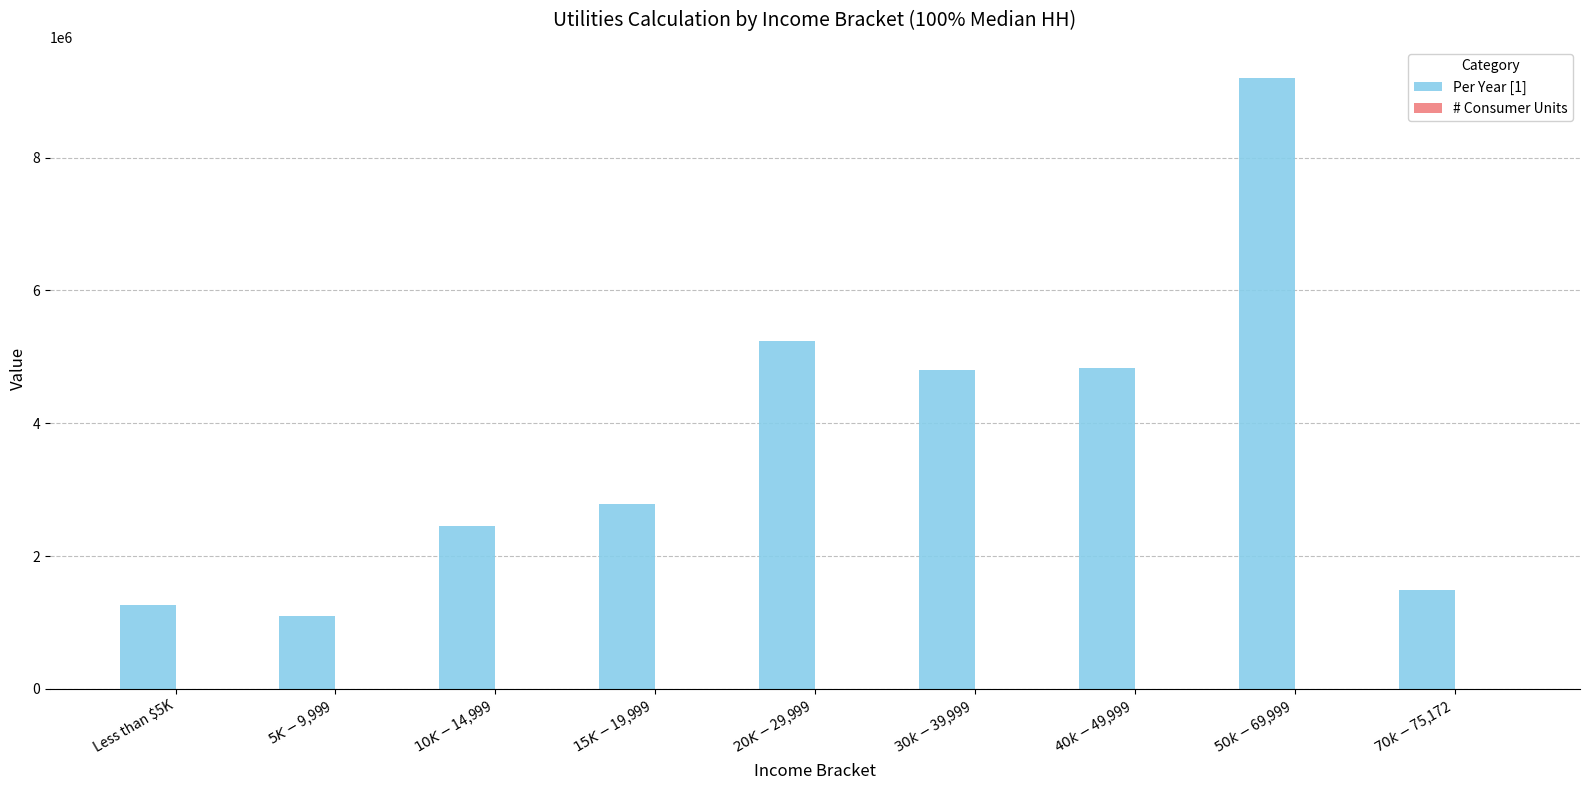

Which series has the largest range (max minus min)?

Per Year [1]